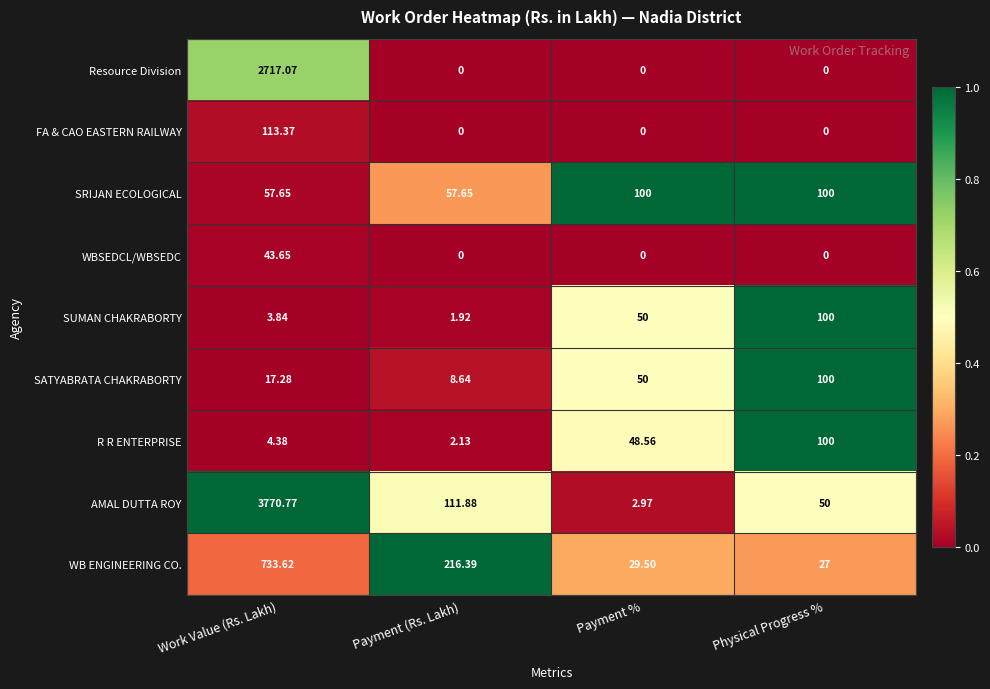

Which series changed the most between Payment % and Physical Progress %?

R R ENTERPRISE